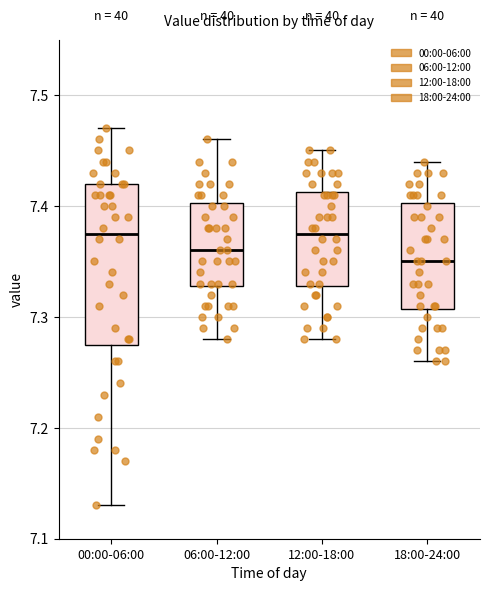

Comparing the boxes themselves (not the whiskers), which one is the tallest?

00:00-06:00